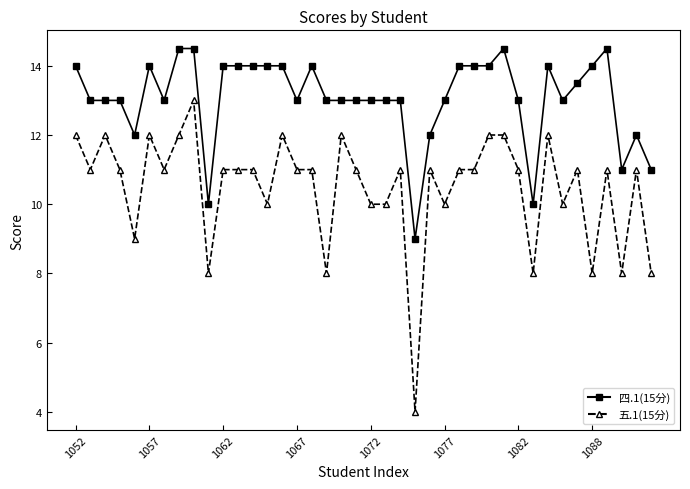

What is the sum of all 四.1(15分) values?

522.5